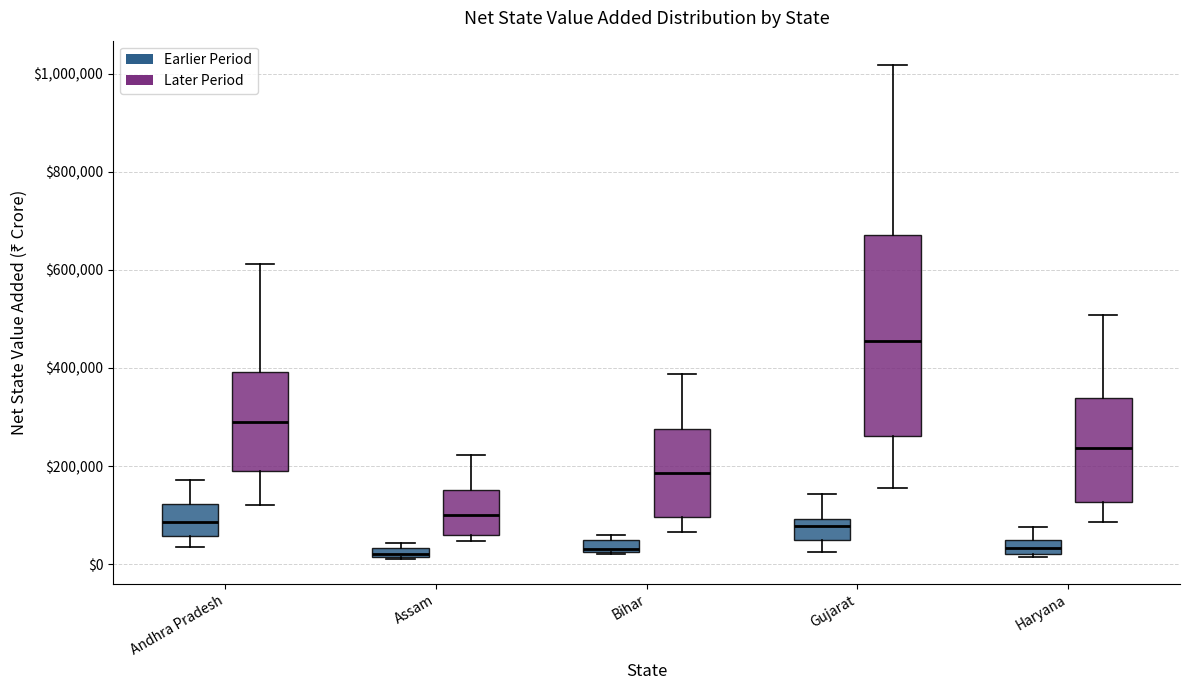

Comparing the boxes themselves (not the whiskers), which one is the tallest?

Gujarat (Later Period)